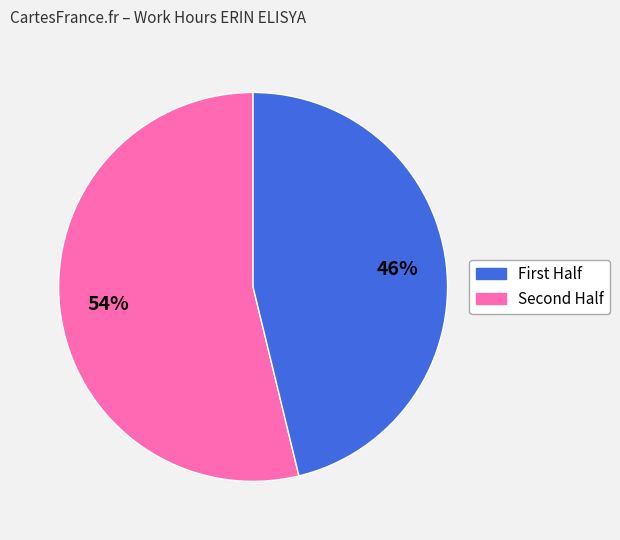

To the nearest percent, what is the difference between the largest and smallest slice percentages?

8%